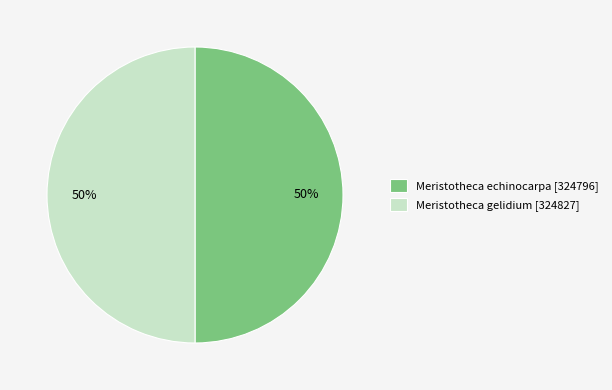

Count the number of slices in the pie.

2